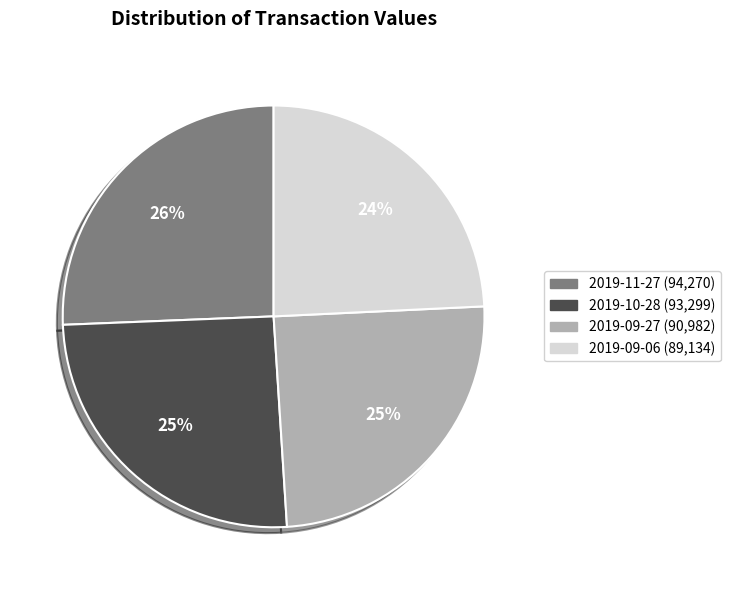

Is it true that 2019-11-27 is 20% of the pie?

False